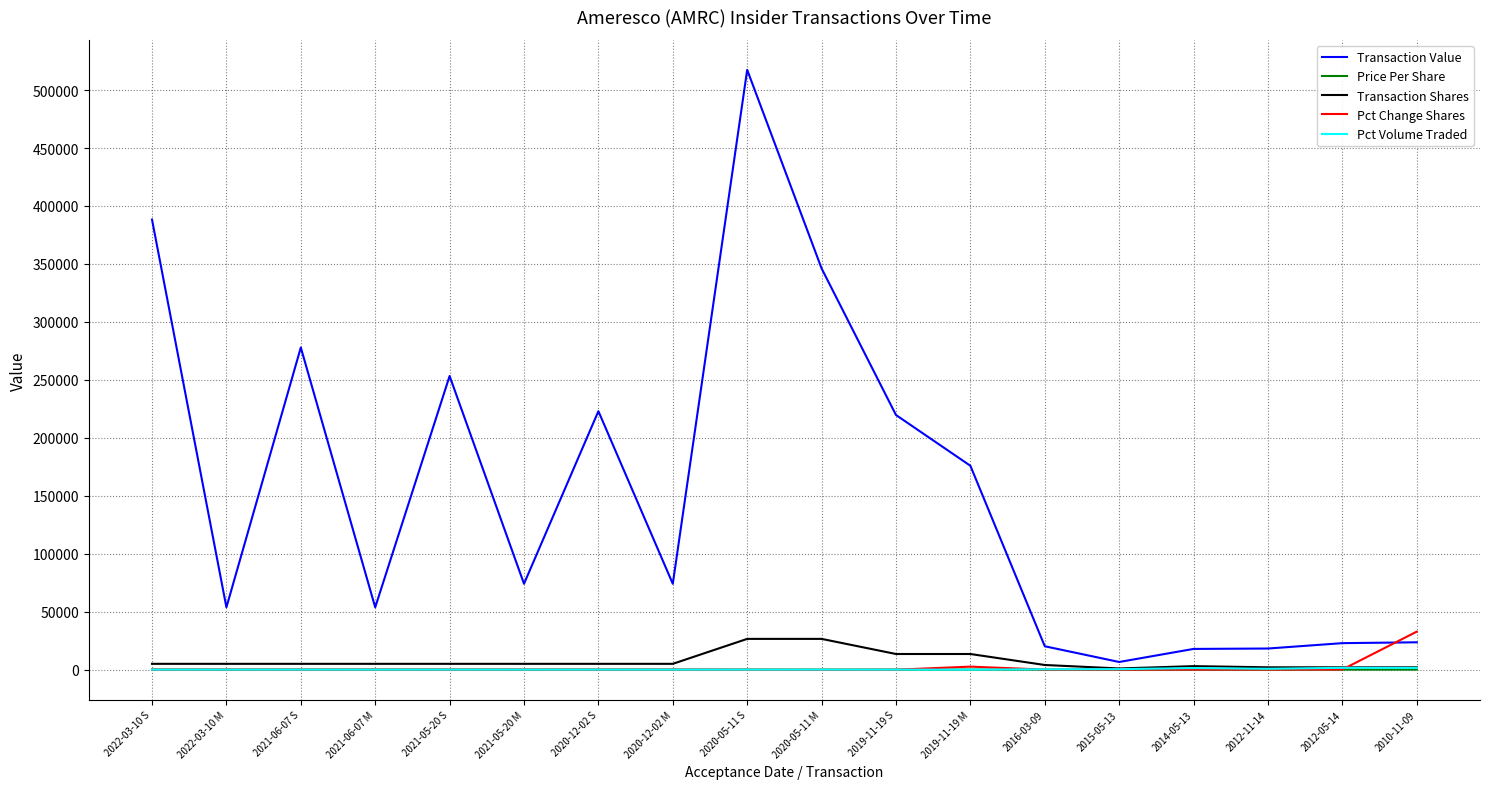

How many categories are shown in the chart?

18